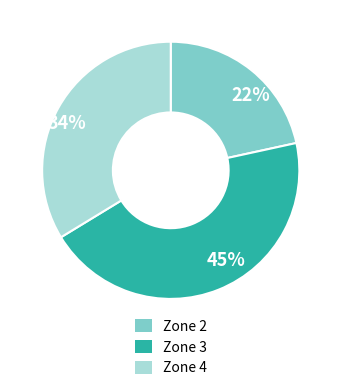

The Zone 3 slice represents 45% of the pie. True or false?

True